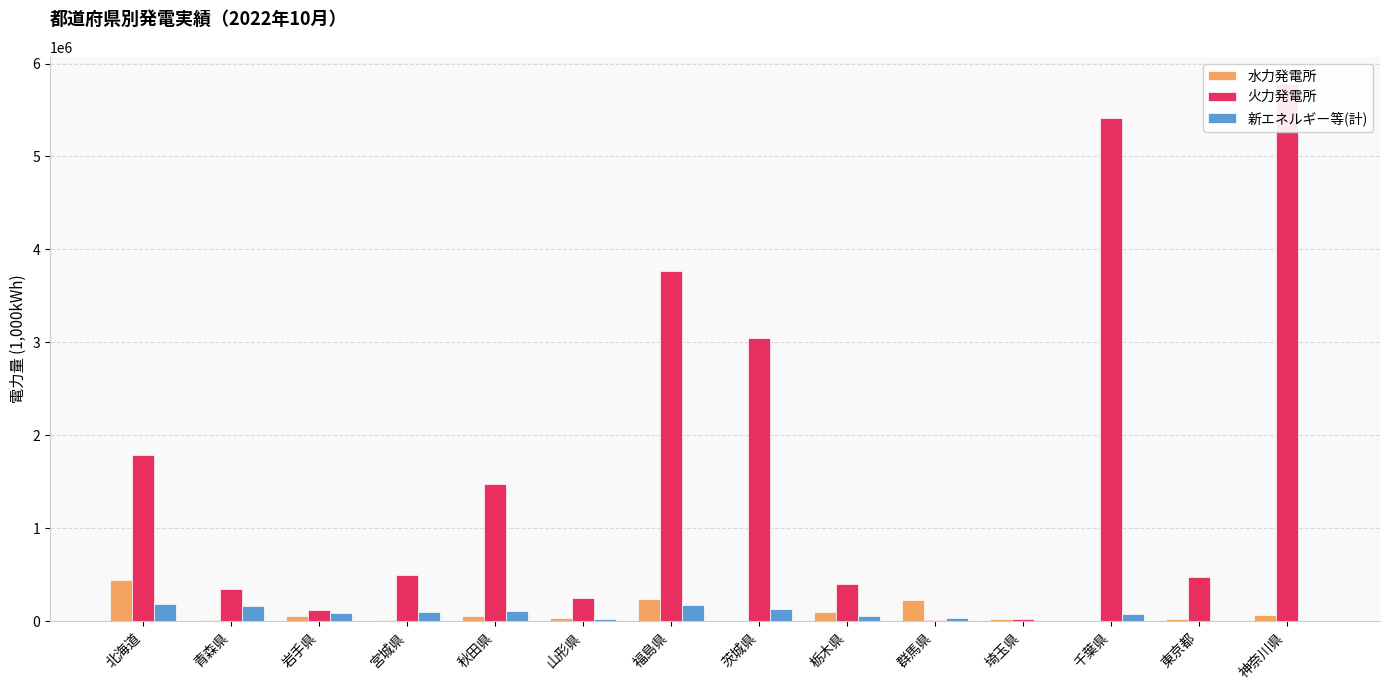

What is the sum of the 火力発電所 values at 青森県 and 宮城県?

833505.0